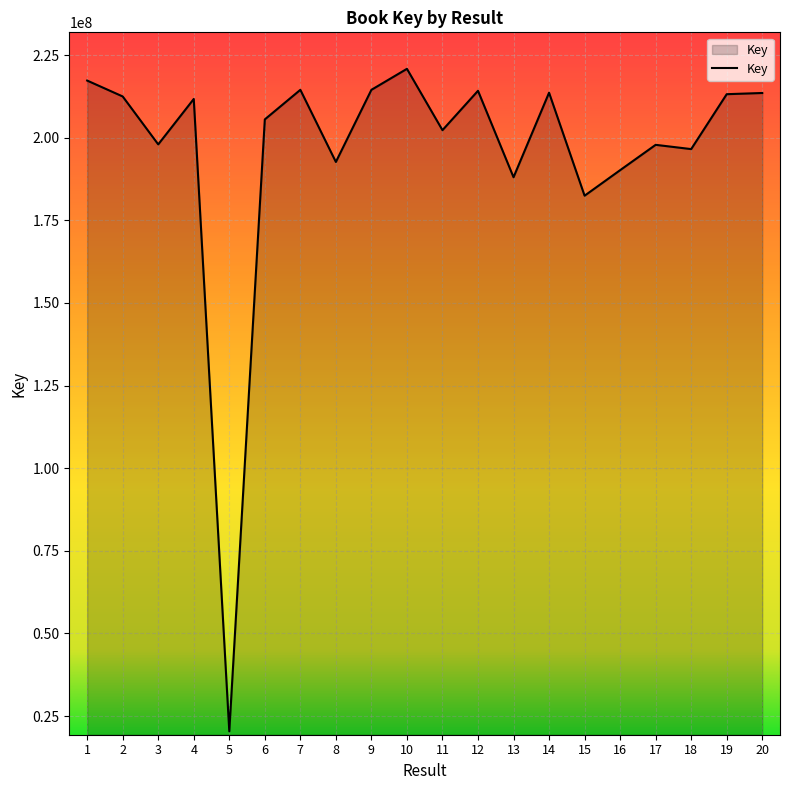

Between 14 and 6, which is larger?

14